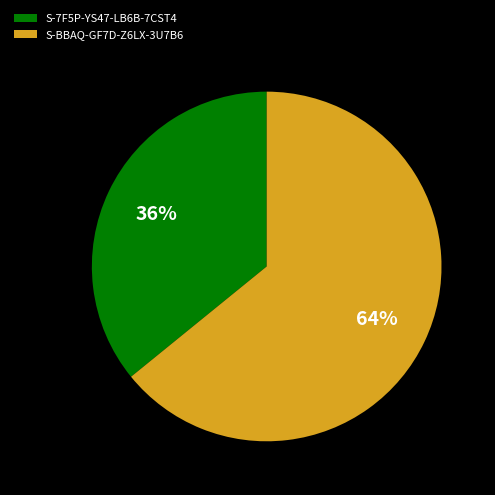

Which slice is the largest?

S-BBAQ-GF7D-Z6LX-3U7B6